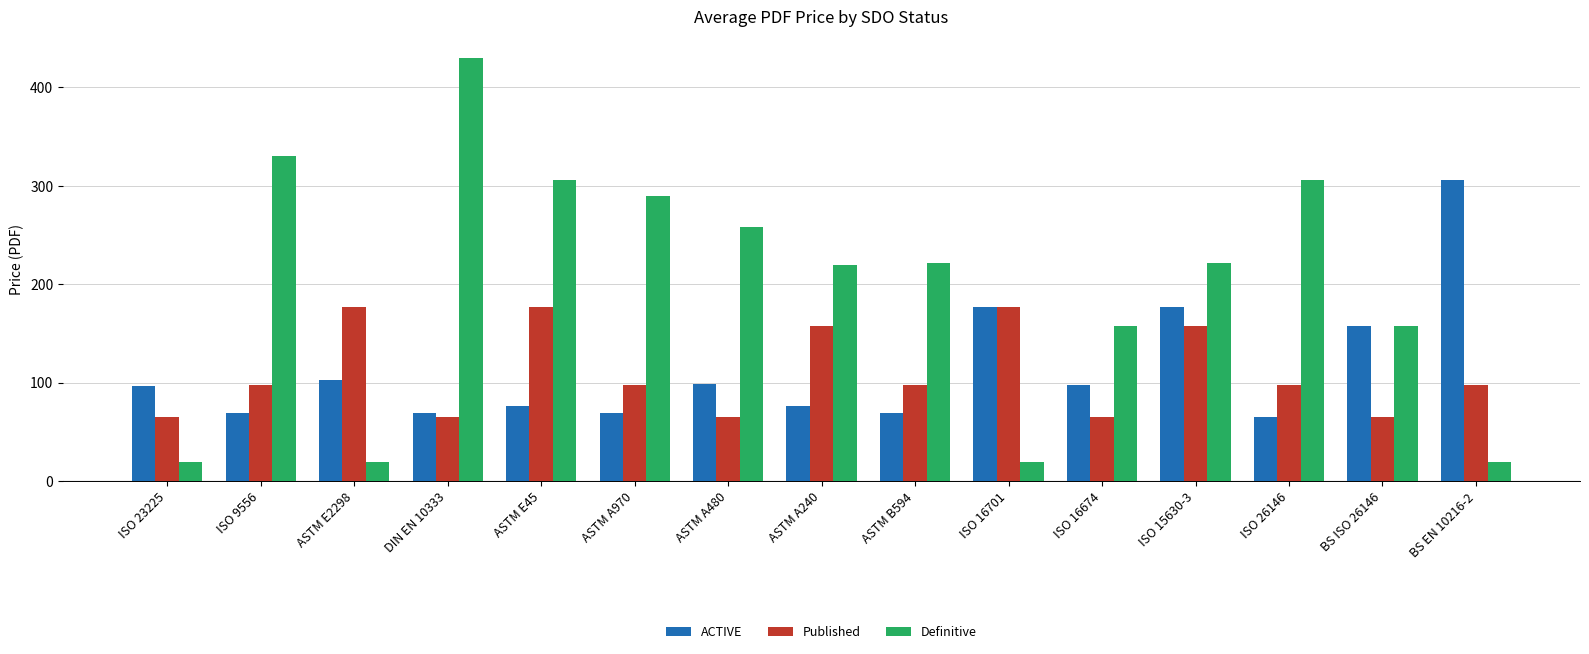

Which series has the largest total across all categories?

Definitive